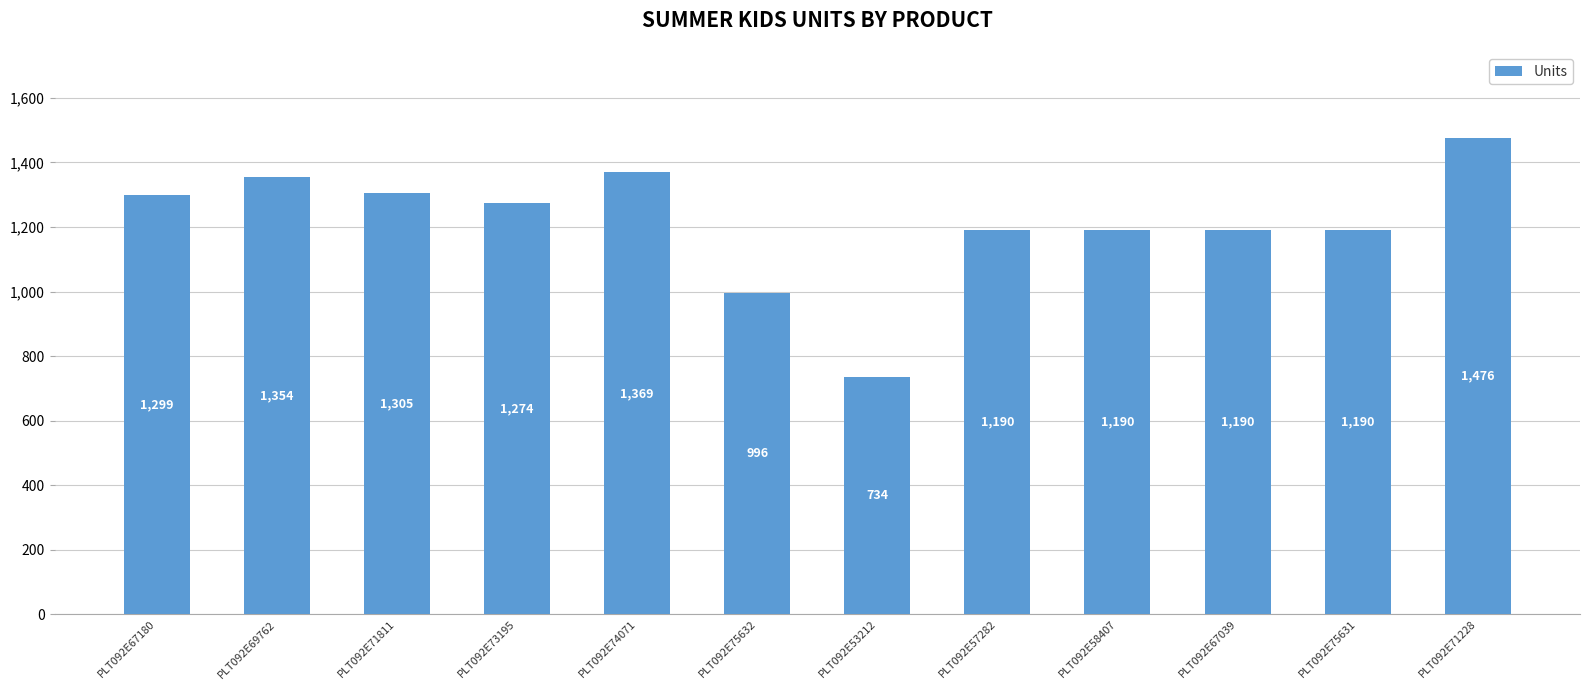

How many categories are shown in the chart?

12